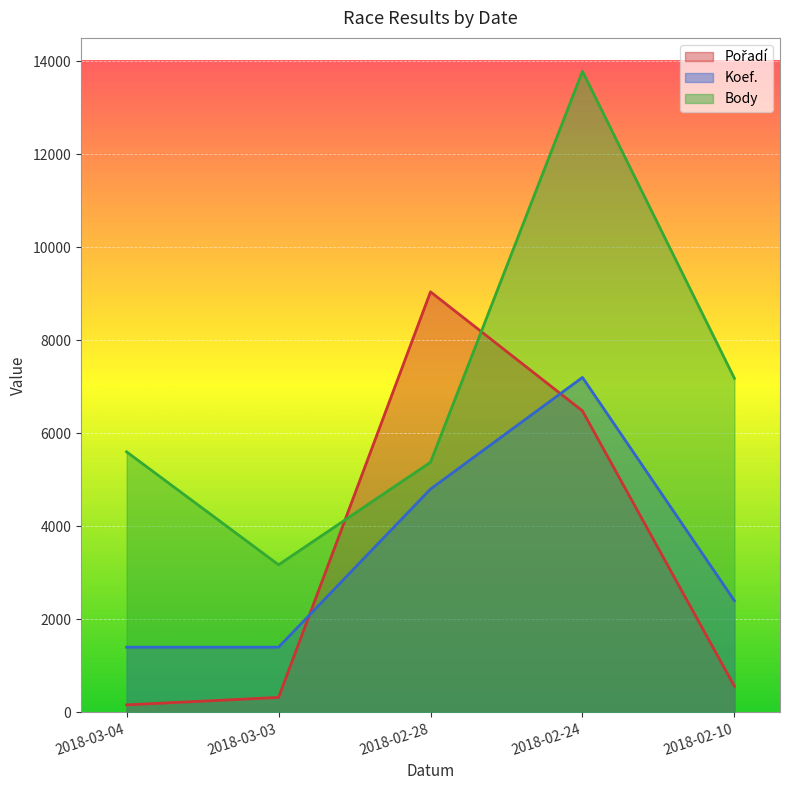

What is the value of the Body point at the 2nd from the left?

3172